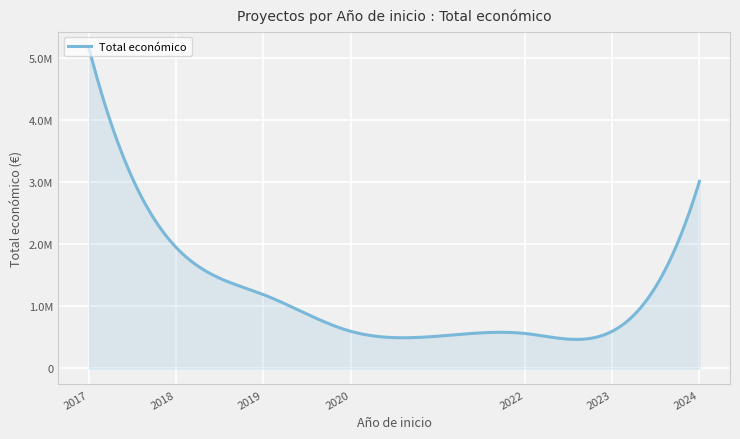

Does the chart have visible grid lines?

Yes